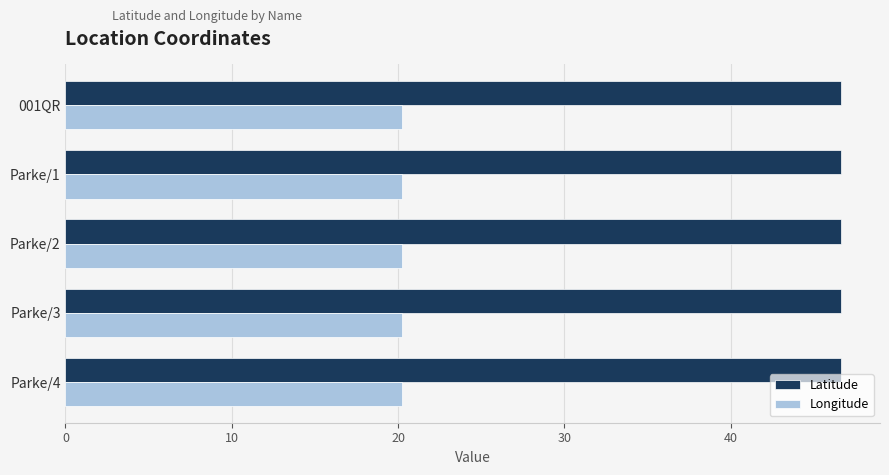

What is the maximum value for Longitude?

20.3